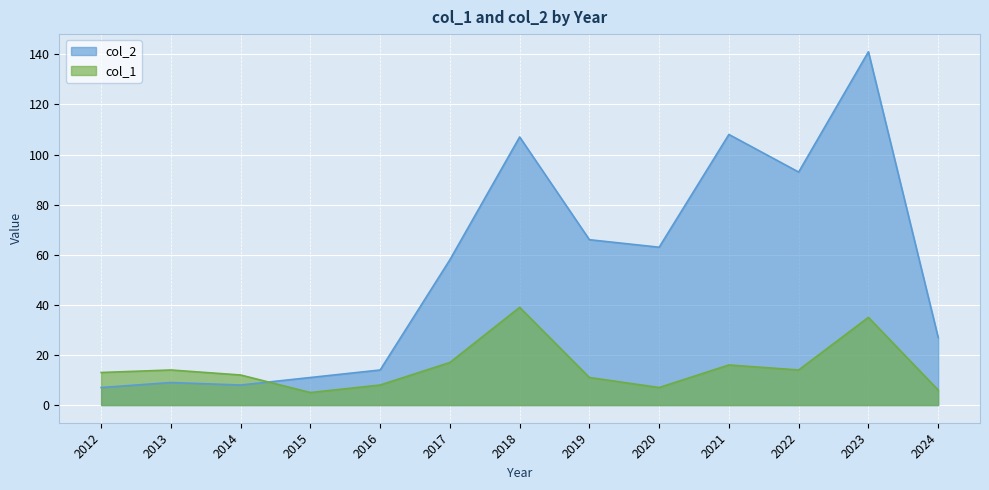

How many times do col_1 and col_2 cross each other?

1